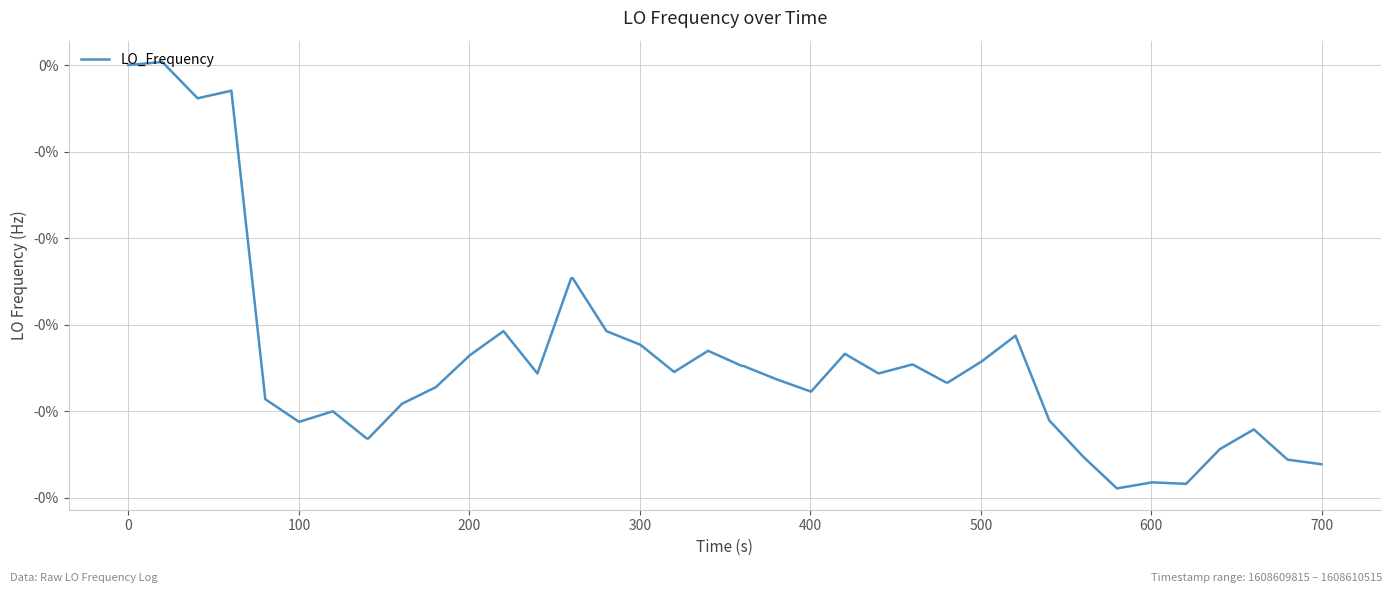

Is this an area chart (filled region under the line)?

No